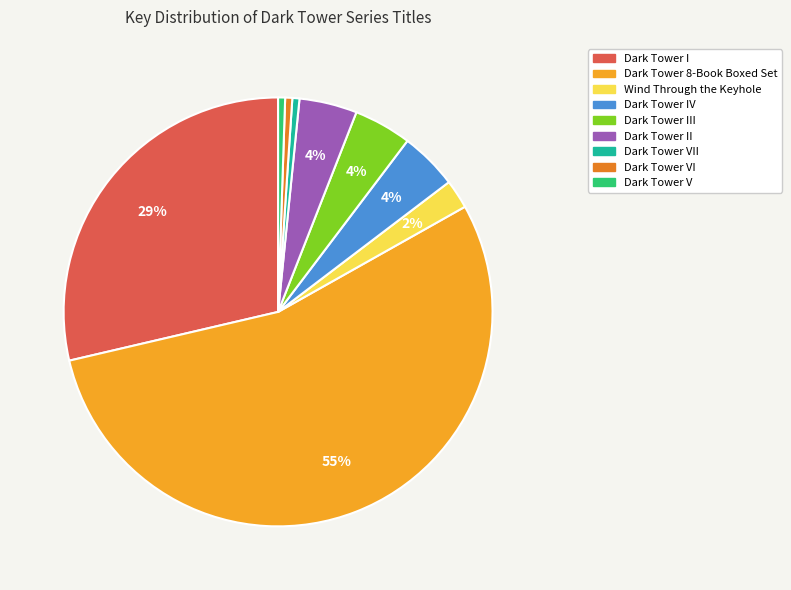

How many segments does this pie chart have?

9